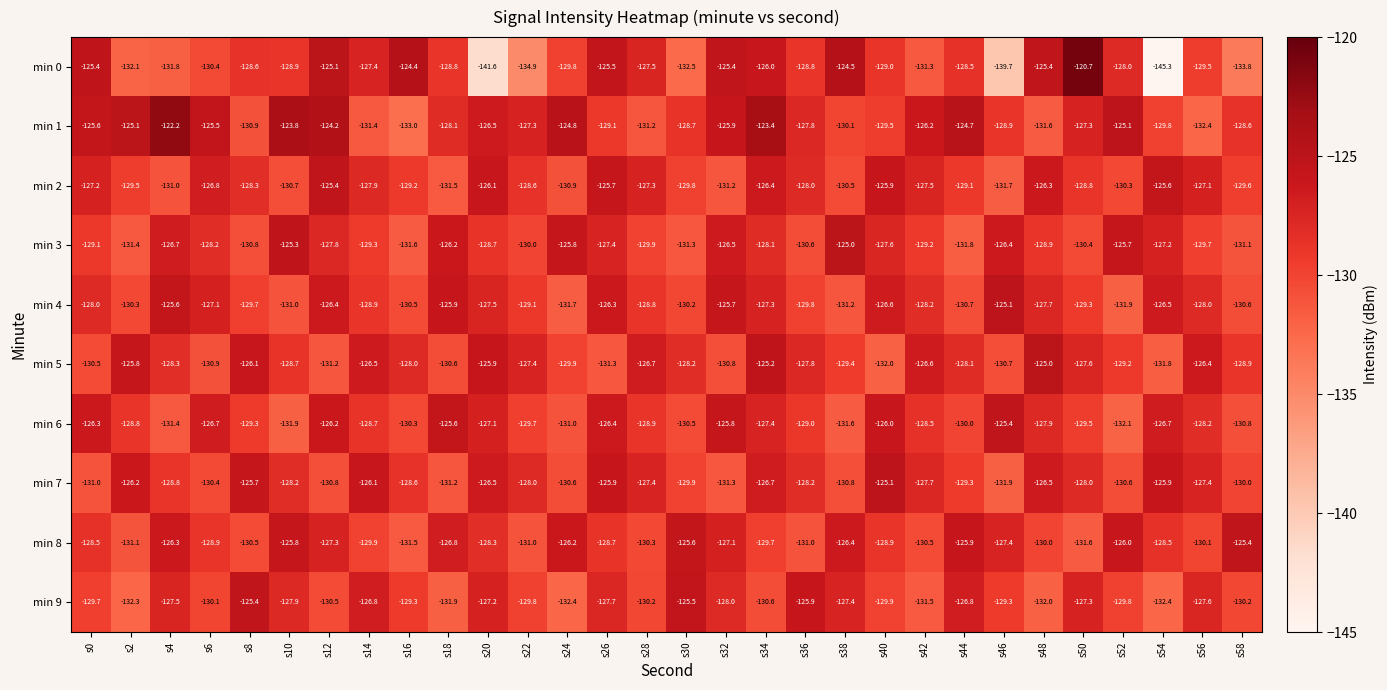

Where does the min 1 series first go above -127?

s0